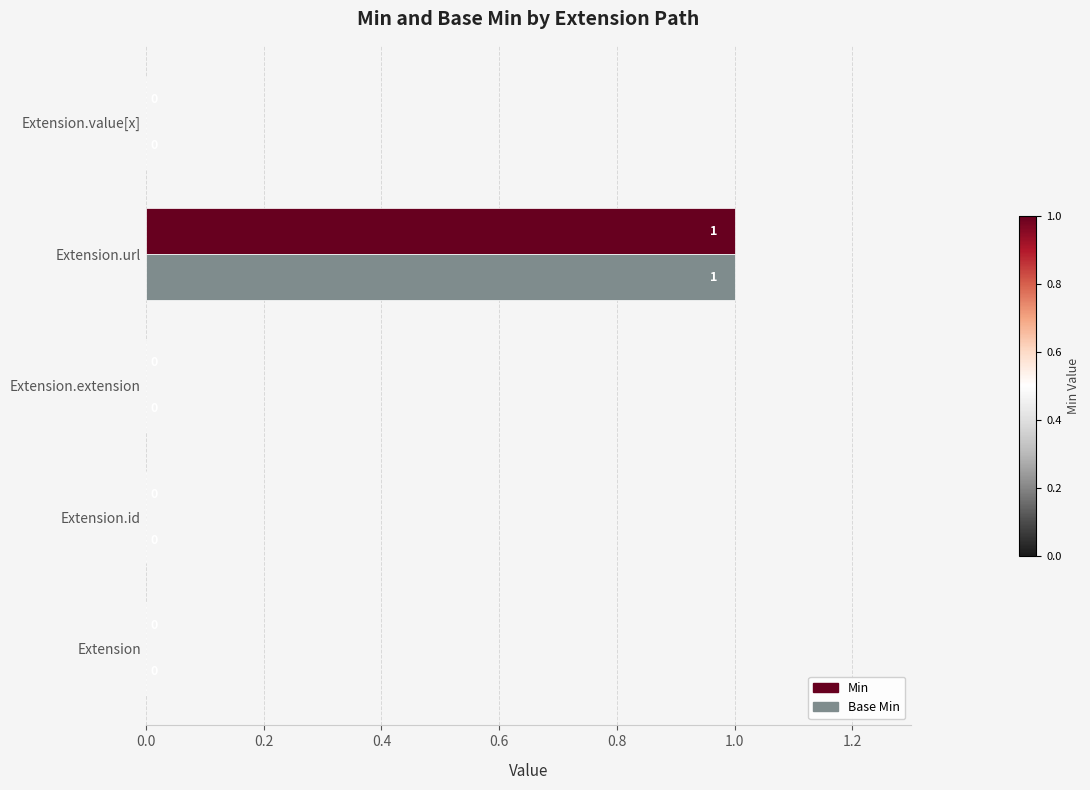

Is it true that Min equals 0 at Extension.id?

True